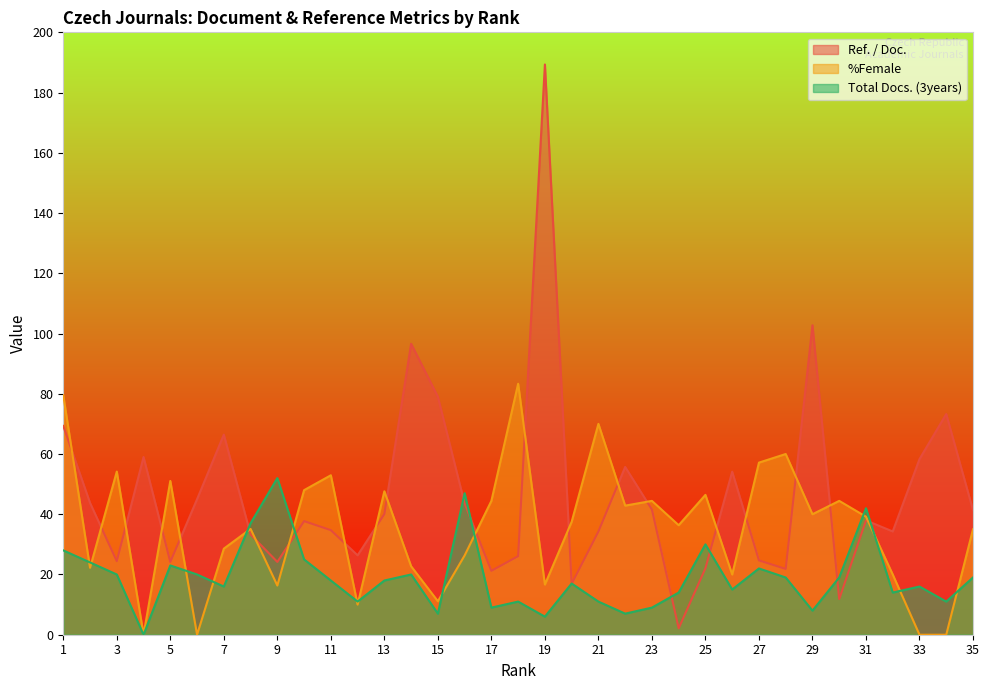

What is the average value of the Ref. / Doc. series?

46.2